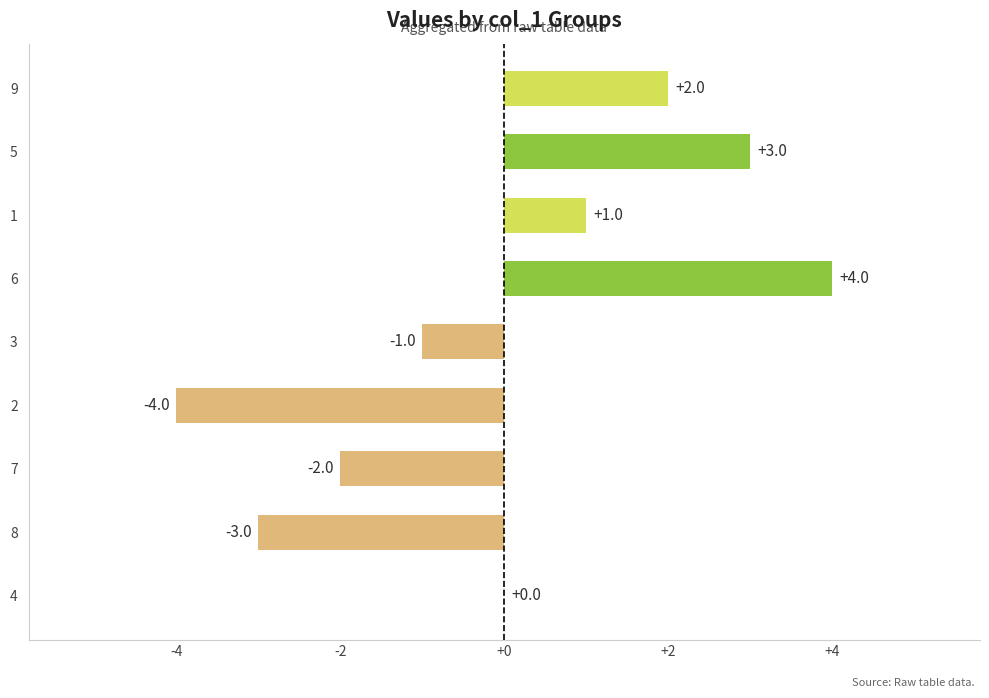

Reading bottom to top, what are all the values shown in this chart?

4=0	8=-3	7=-2	2=-4	3=-1	6=4	1=1	5=3	9=2